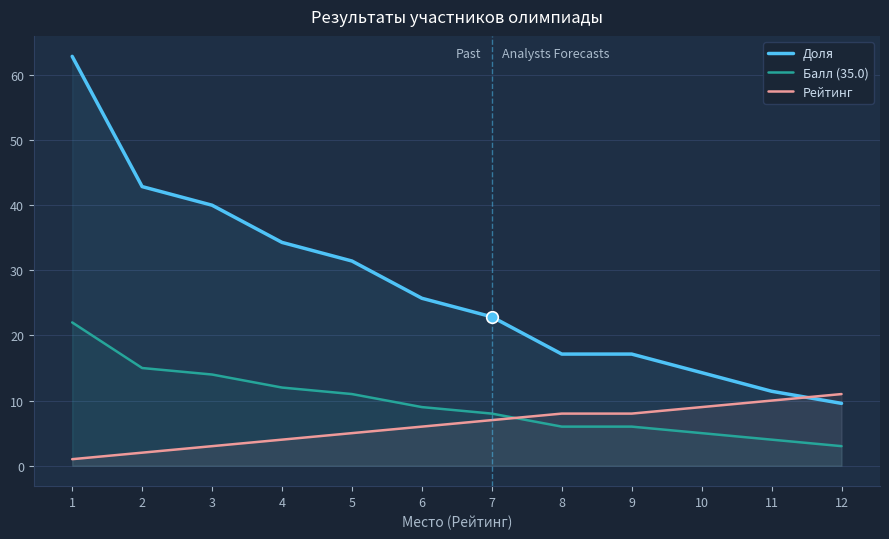

What are all the series names shown in the legend?

Доля, Балл (35.0), Рейтинг